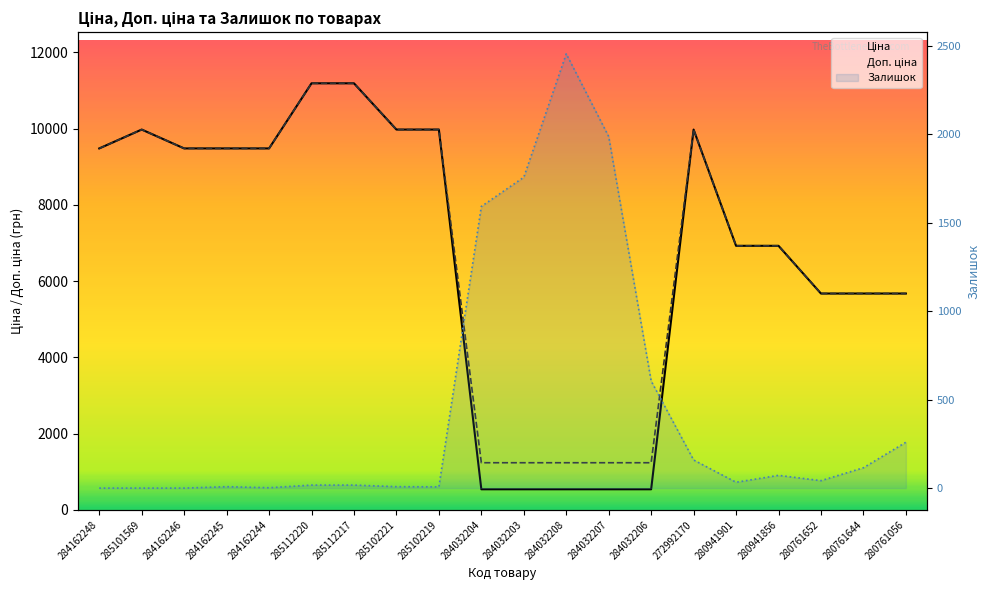

Between 284162245 and 285102219, which series saw the biggest shift?

Ціна